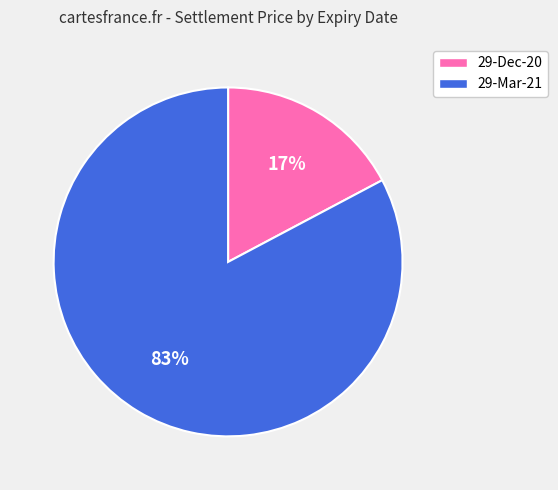

To the nearest percent, what is the difference between the largest and smallest slice percentages?

66%